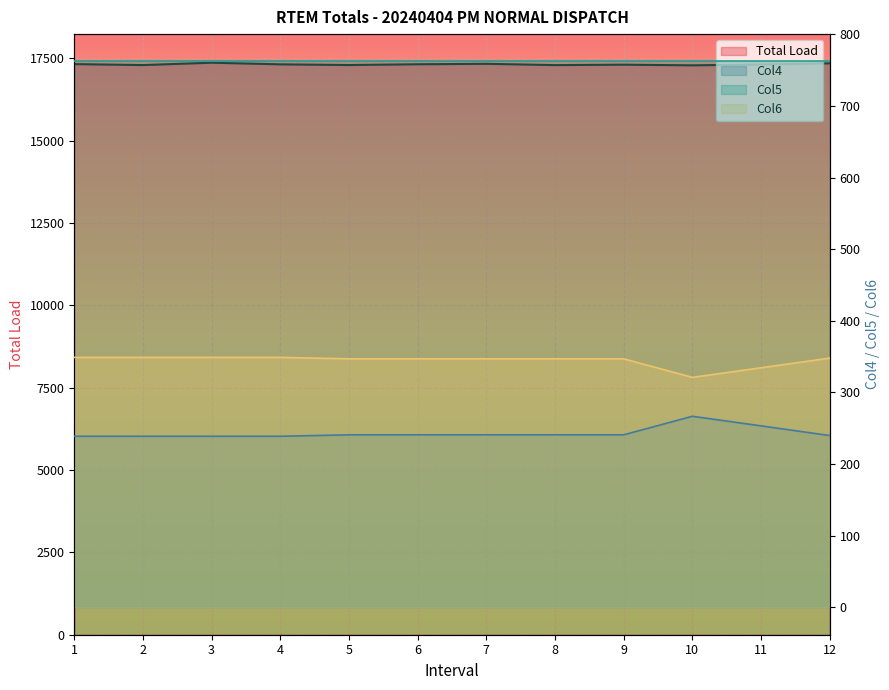

What is the value of the Col4 point at the 12th from the left?

239.9